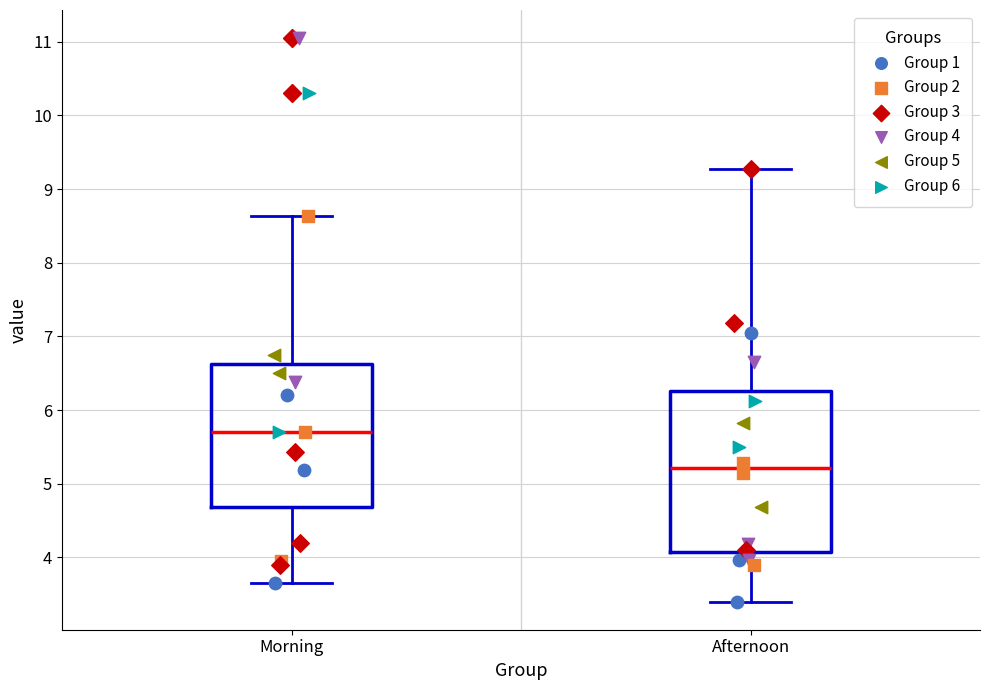

Reading left to right, transcribe this box plot: for each box, give where its median line is, the range the box spans, and where its two whiskers end, as read against the y-axis. The values are not printed on the chart, so give them approximately, as read against the axis.

Morning: median 5.7, box 4.7 to 6.6, whiskers 3.7 to 8.6
Afternoon: median 5.2, box 4.1 to 6.3, whiskers 3.4 to 9.3